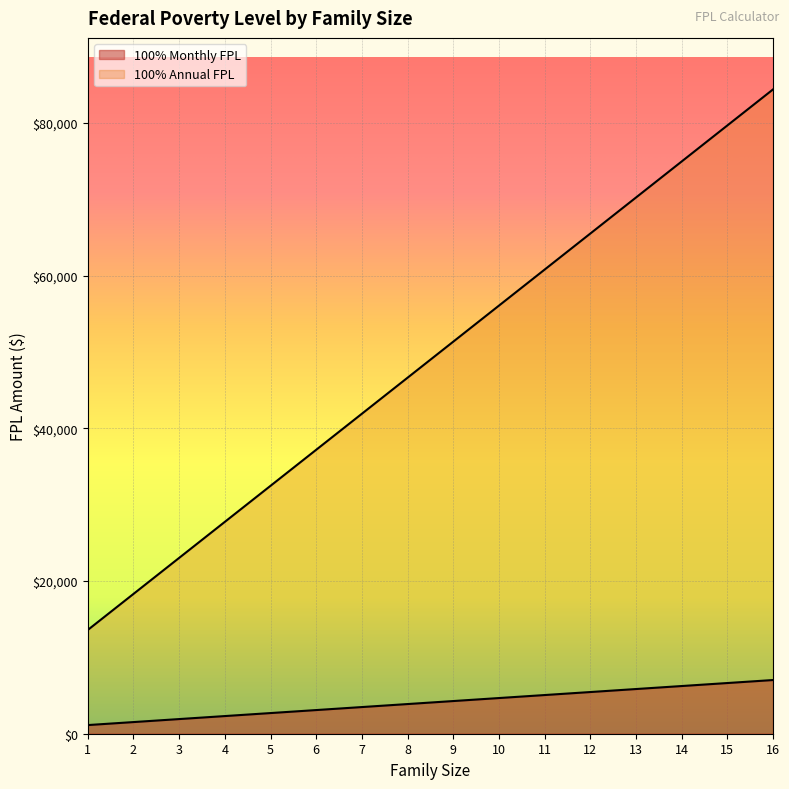

What is the approximate value of 100% Annual FPL at 4?

27750.0